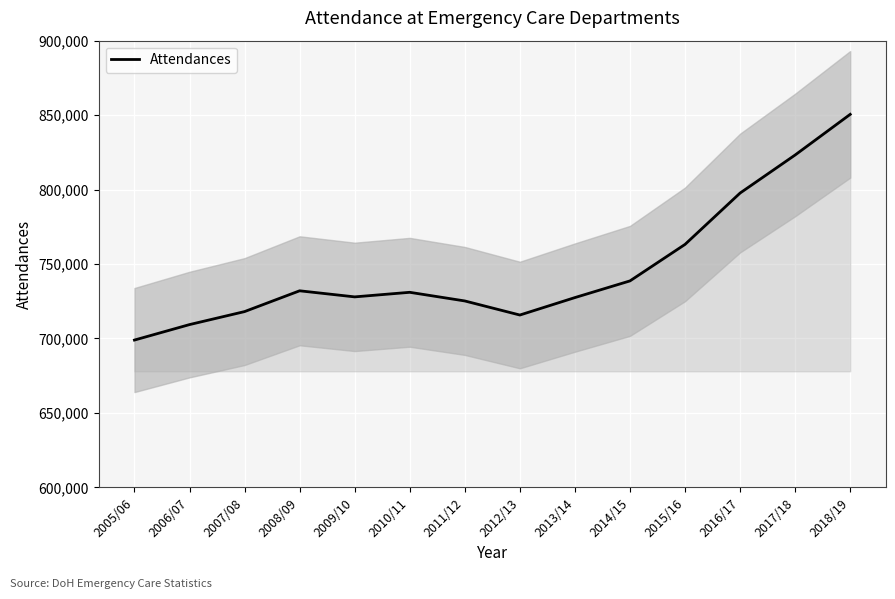

List the labels in order of value, largest first.

2018/19, 2017/18, 2016/17, 2015/16, 2014/15, 2008/09, 2010/11, 2009/10, 2013/14, 2011/12, 2007/08, 2012/13, 2006/07, 2005/06